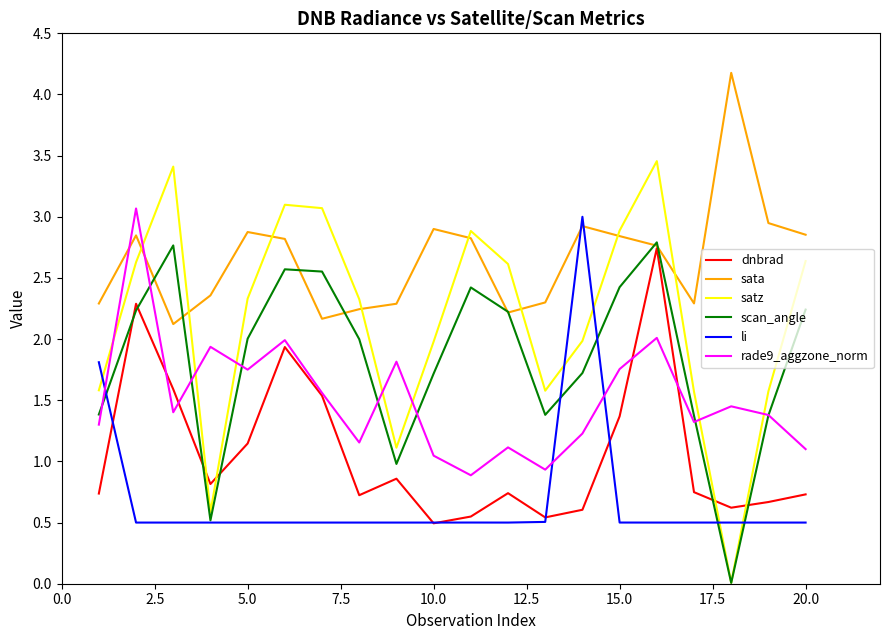

Which series has the widest spread of values?

satz